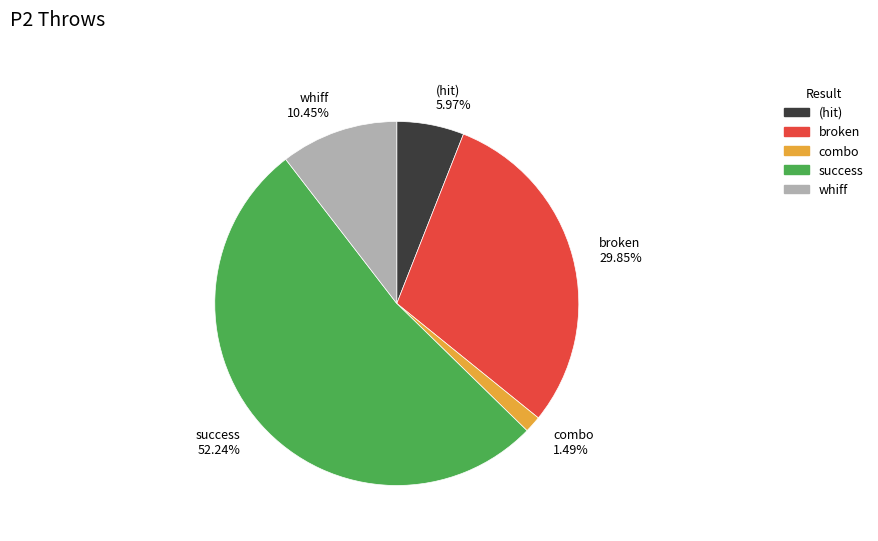

Which has a higher value, (hit) 5.97% or success 52.24%?

success 52.24%